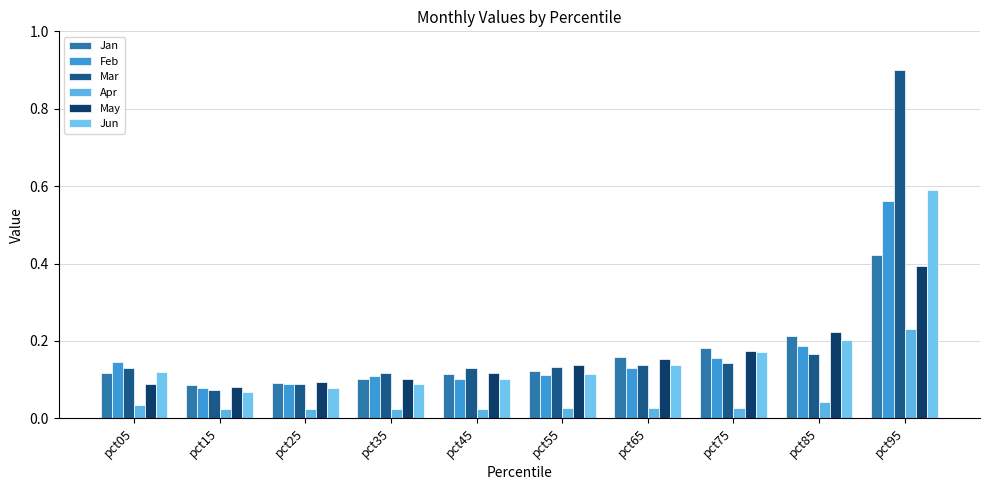

List the labels in order of Jun value, smallest first.

pct15, pct25, pct35, pct45, pct55, pct05, pct65, pct75, pct85, pct95